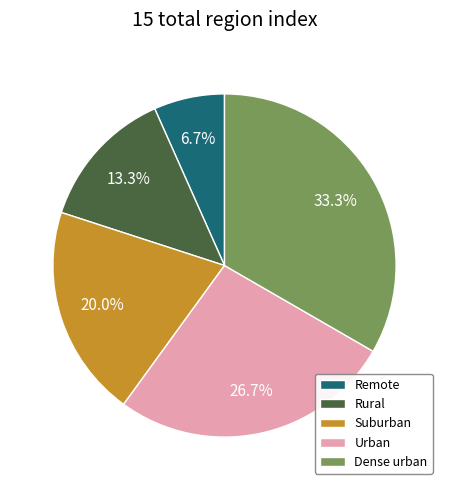

Does Dense urban represent more than half of the total?

No